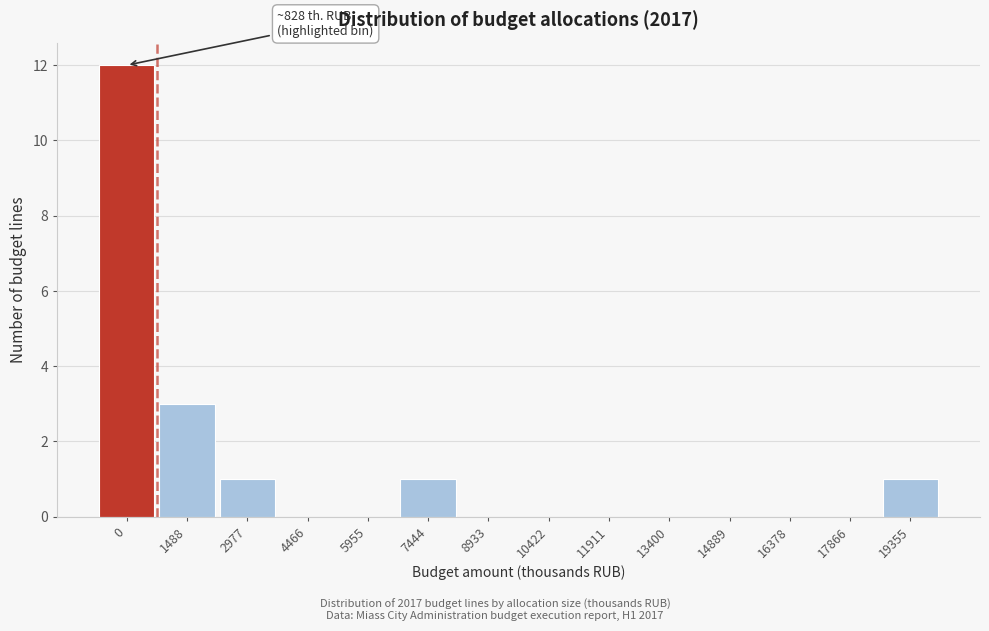

Reading left to right, list all the values displayed in this chart.

0=12	1488=3	2977=1	4466=0	5955=0	7444=1	8933=0	10422=0	11911=0	13400=0	14889=0	16378=0	17866=0	19355=1